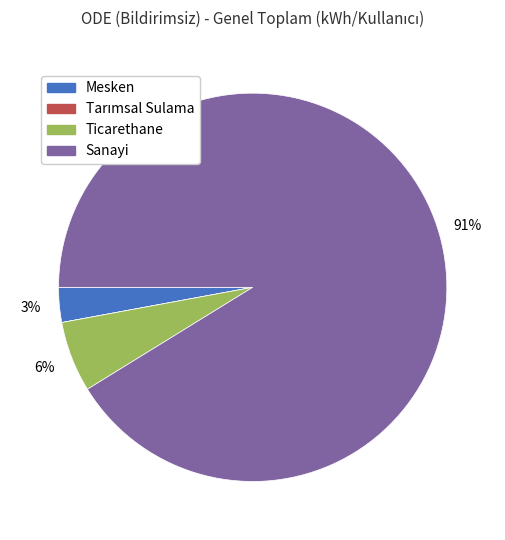

To the nearest percent, what is the difference between the largest and smallest slice percentages?

91%